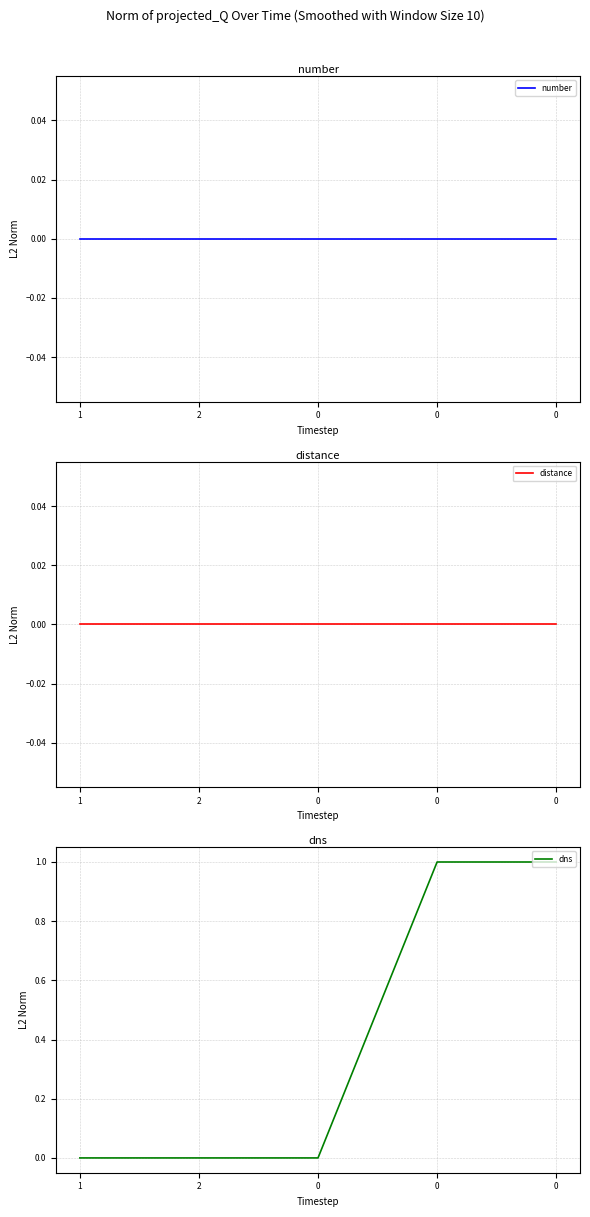

Between 0 and 0, which series saw the biggest shift?

number